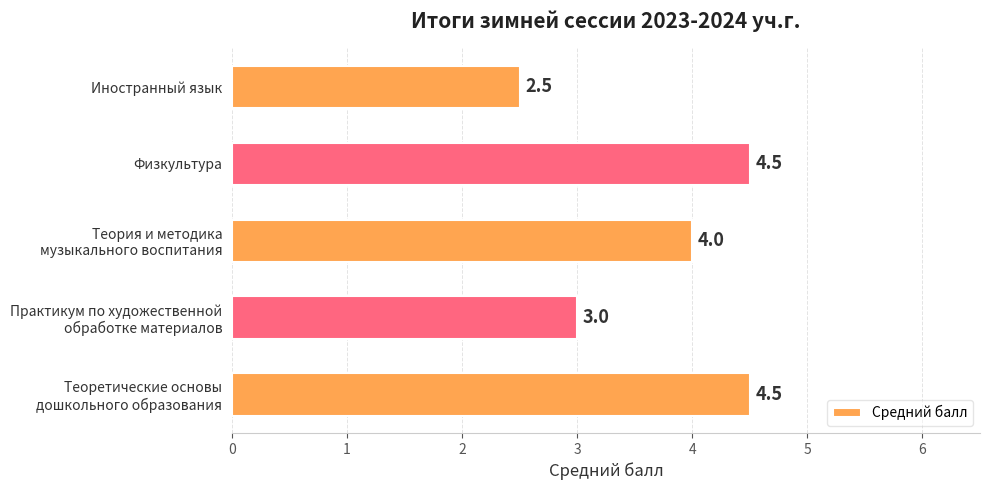

True or false: the data shows 2.5 at Иностранный язык.

True